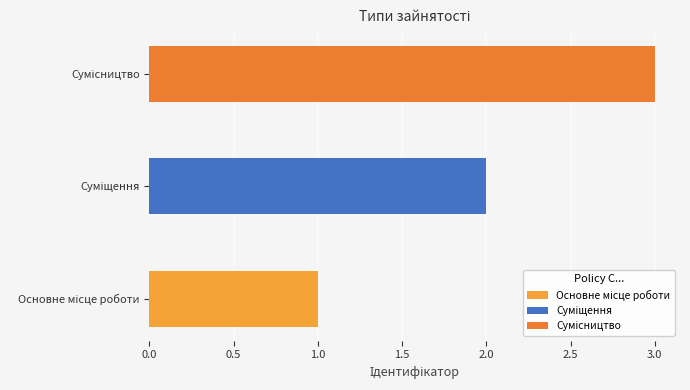

What is the sum of all values?

6